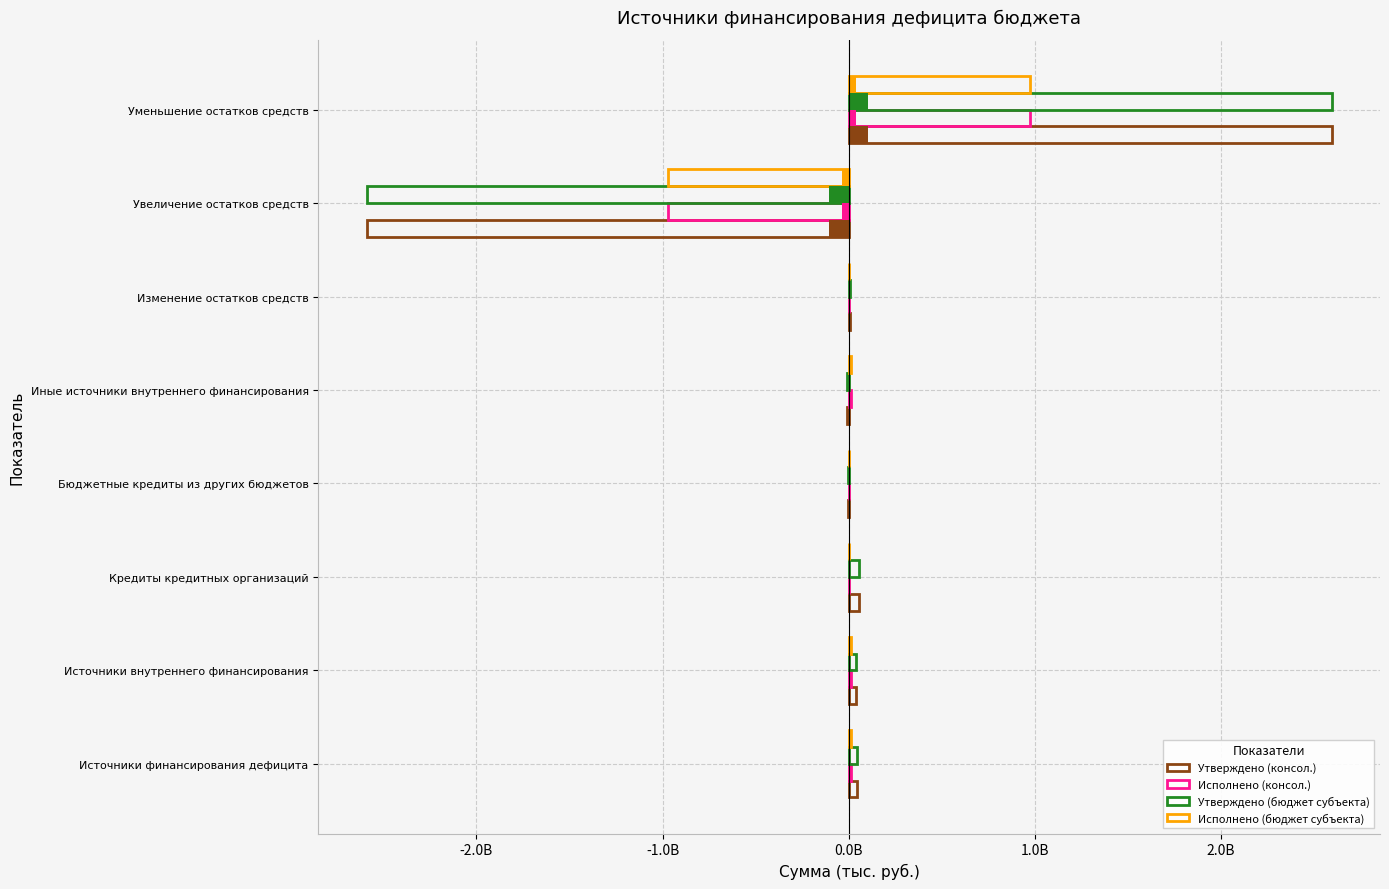

Does the chart contain any negative values?

Yes